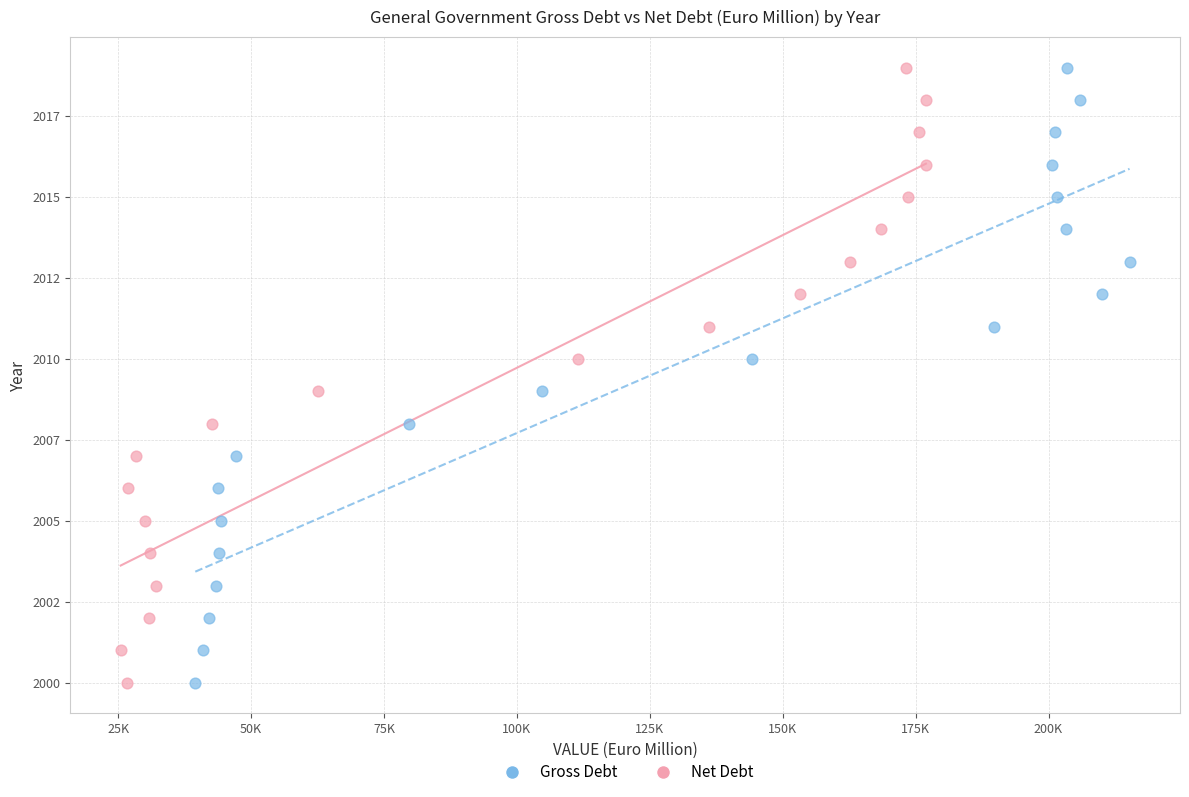

What are all the series names shown in the legend?

Gross Debt, Net Debt